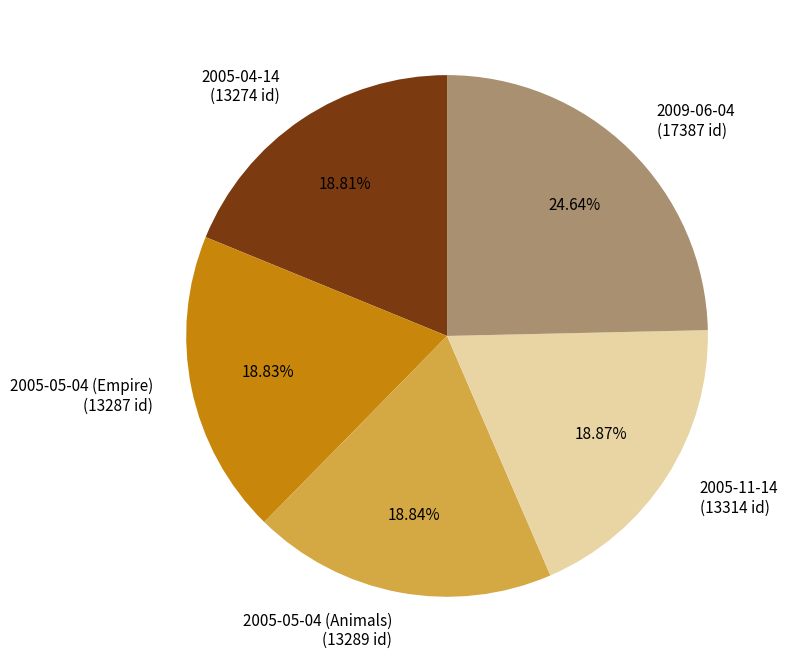

What is the ratio of the value at 2005-05-04 (Empire) to the value at 2005-11-14?

1.0